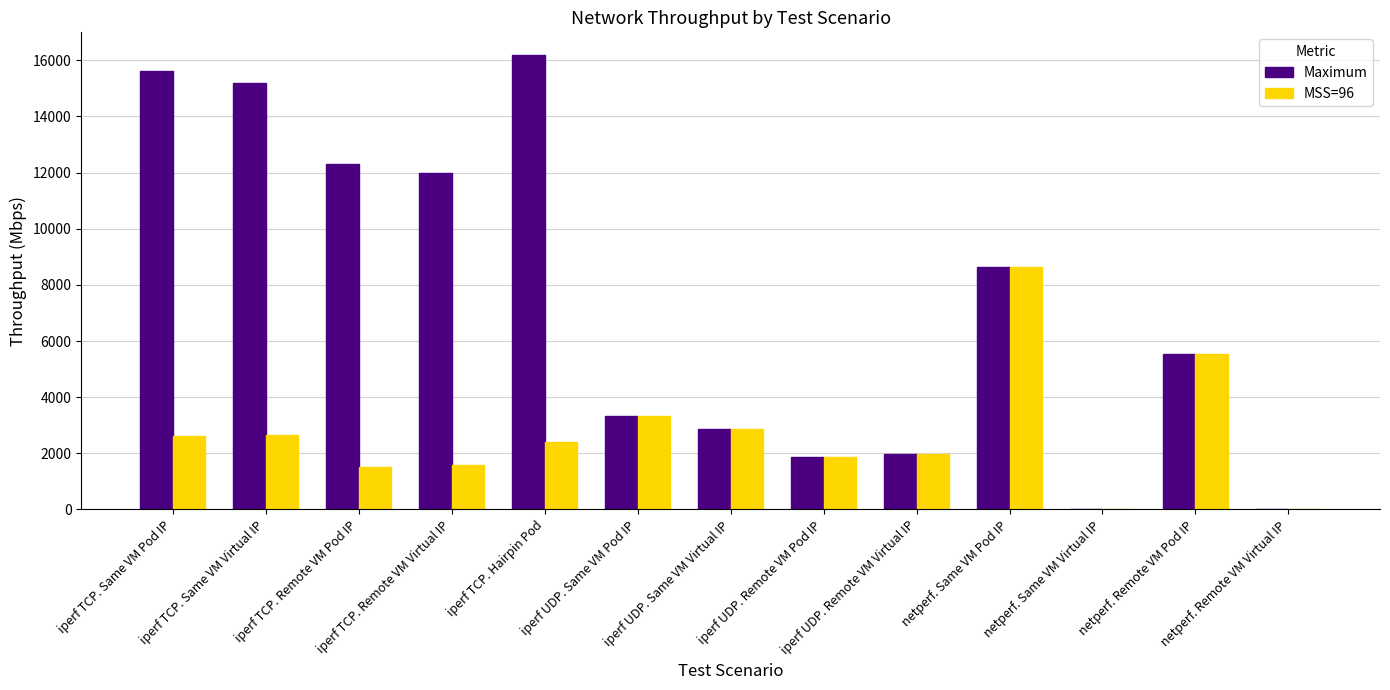

Where is Maximum nearest to the value 8093?

netperf. Same VM Pod IP